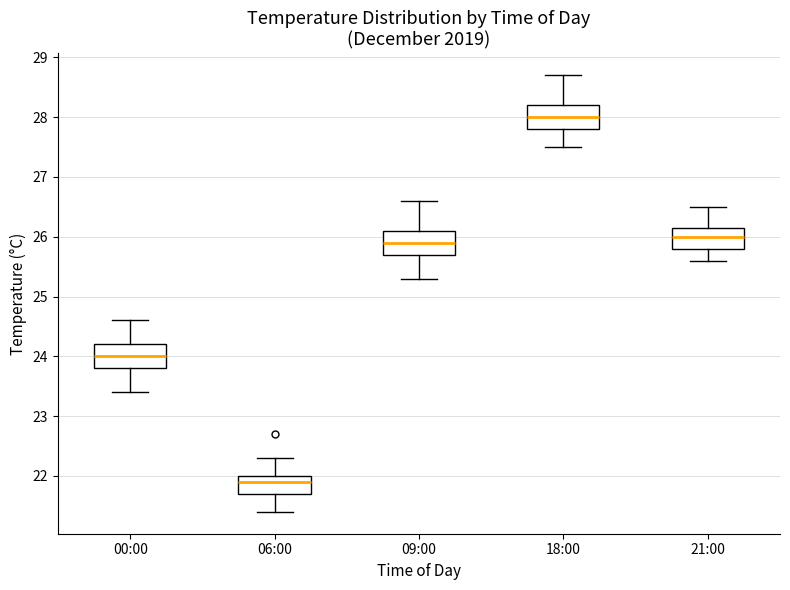

Where is the upper edge of the box for 18:00 on the y-axis? The values are not printed on the chart, so give them approximately, as read against the axis.

28.2